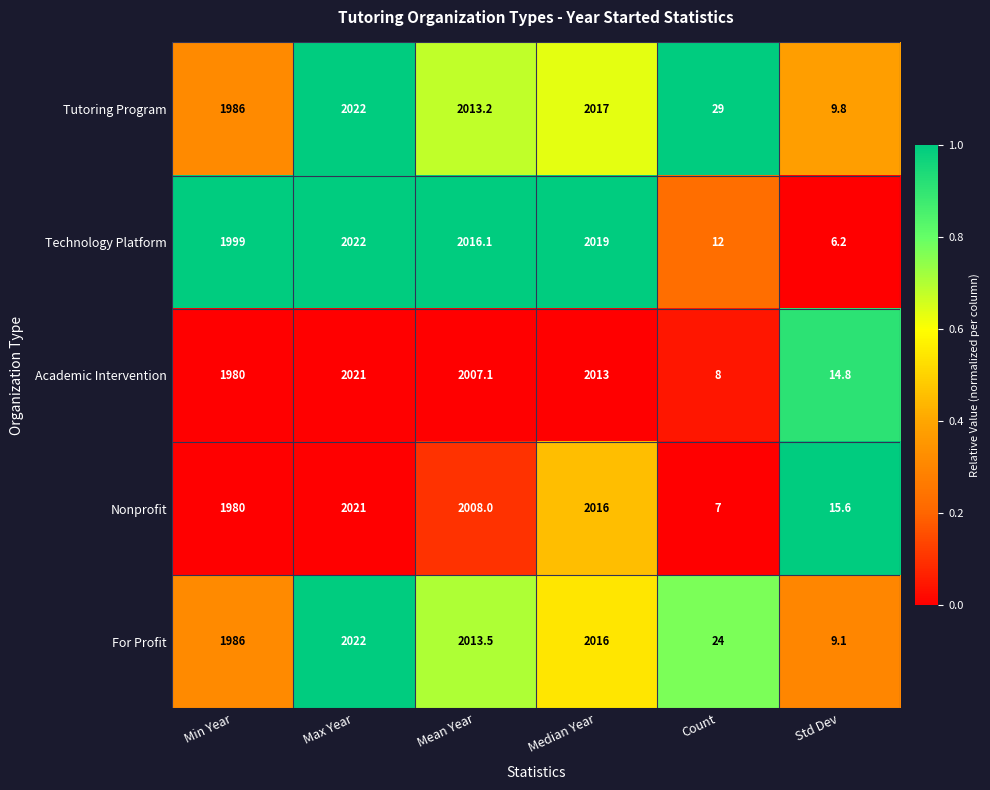

Reading left to right, what are all the values shown in this chart?

Tutoring Program: 1986.0	2022.0	2013.2	2017.0	29.0	9.8
Technology Platform: 1999.0	2022.0	2016.1	2019.0	12.0	6.2
Academic Intervention: 1980.0	2021.0	2007.1	2013.0	8.0	14.8
Nonprofit: 1980.0	2021.0	2008.0	2016.0	7.0	15.6
For Profit: 1986.0	2022.0	2013.5	2016.0	24.0	9.1